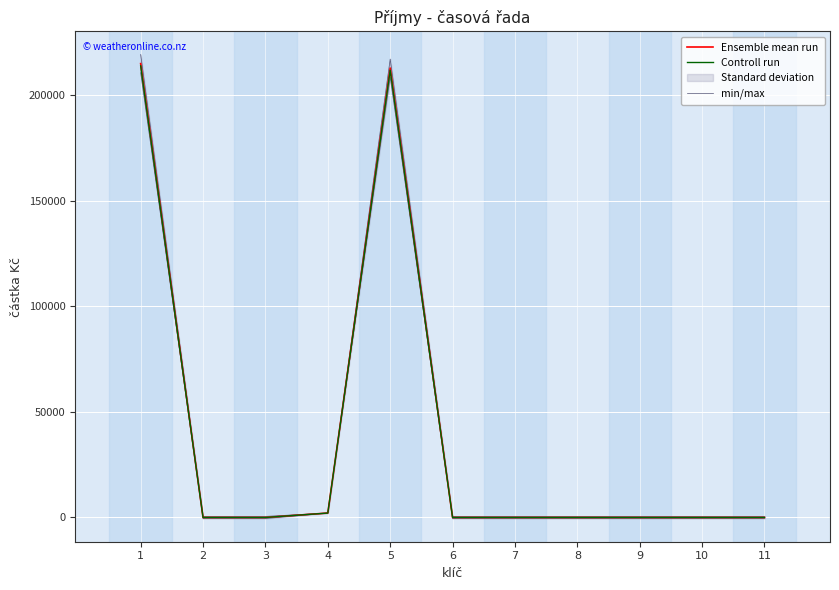

Reading left to right, list all the values displayed in this chart.

Ensemble mean run: 214900.0	0.0	0.0	2100.0	212800.0	0.0	0.0	0.0	0.0	0.0	0.0
Controll run: 213825.5	0.0	0.0	2089.5	211736.0	0.0	0.0	0.0	0.0	0.0	0.0
min/max: 219198.0	500.0	500.0	2142.0	217056.0	500.0	500.0	500.0	500.0	500.0	500.0